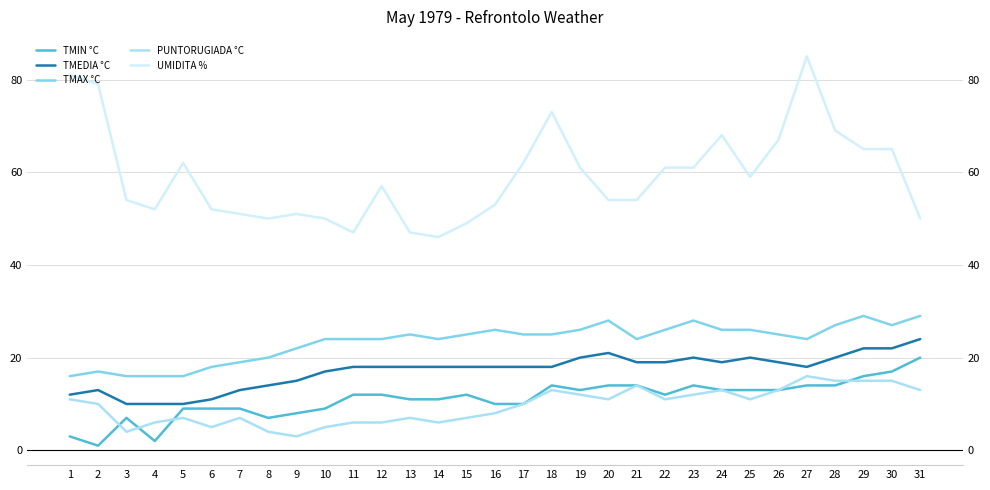

At which category does TMAX °C reach its first local valley?

14